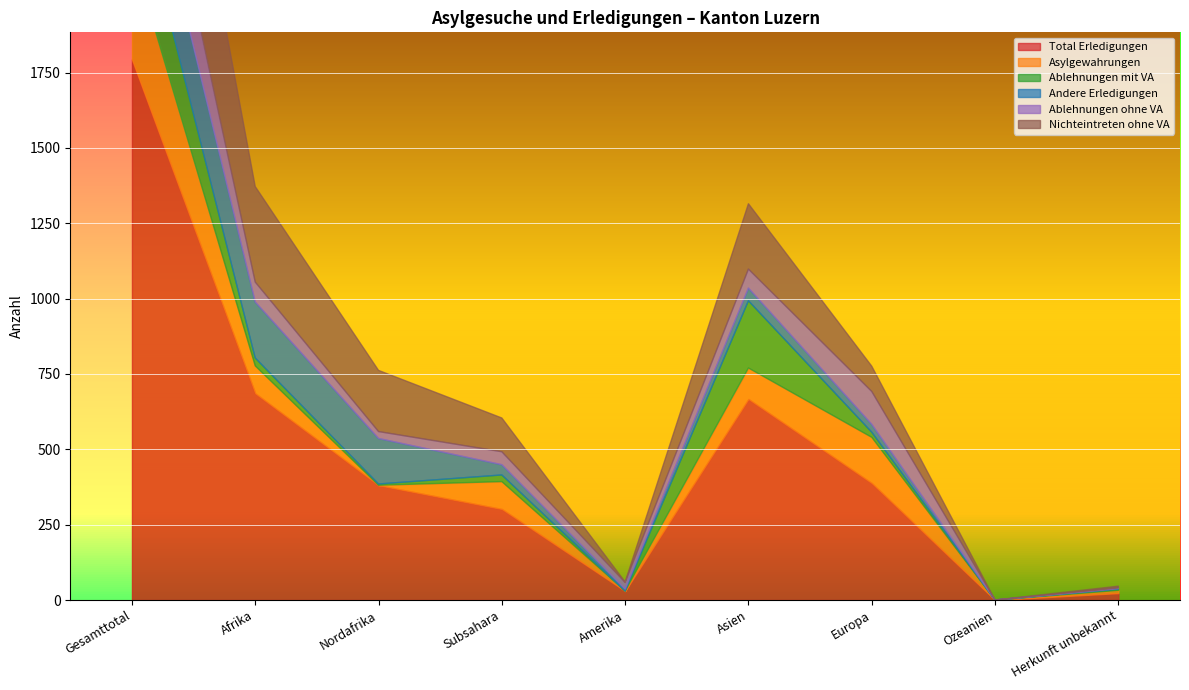

What is the greatest value displayed?

1794